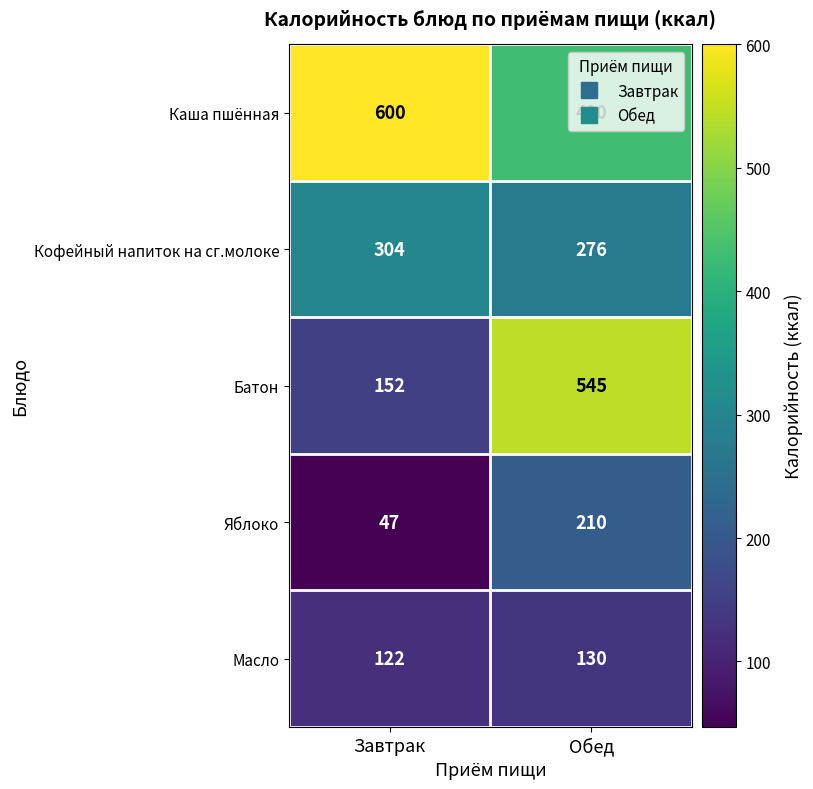

What is the difference between the maximum and minimum values in the Батон series?

393